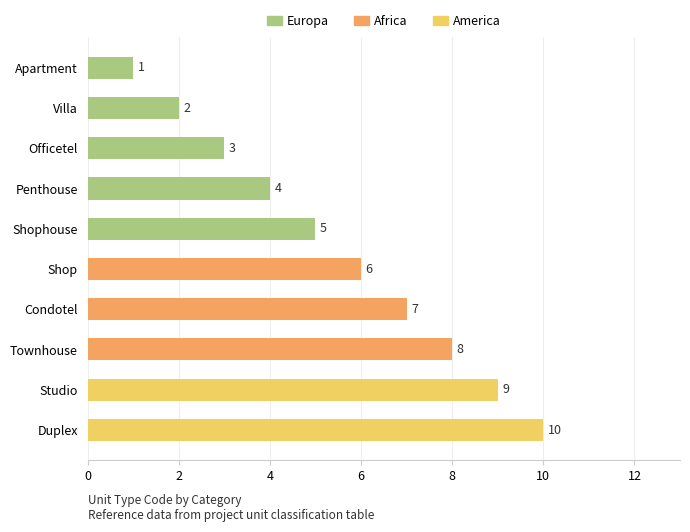

What is the sum of all values?

55